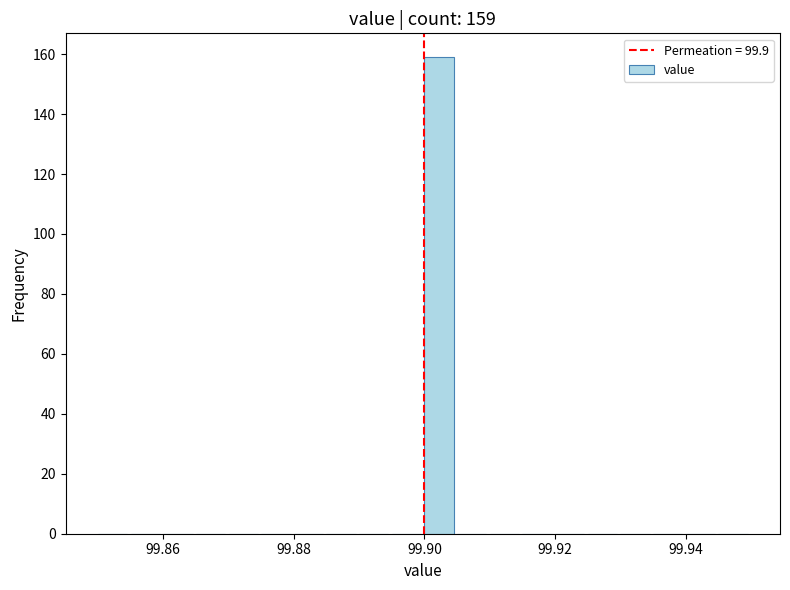

Read against the x-axis, roughly where is the centre of the tallest bar?

99.902